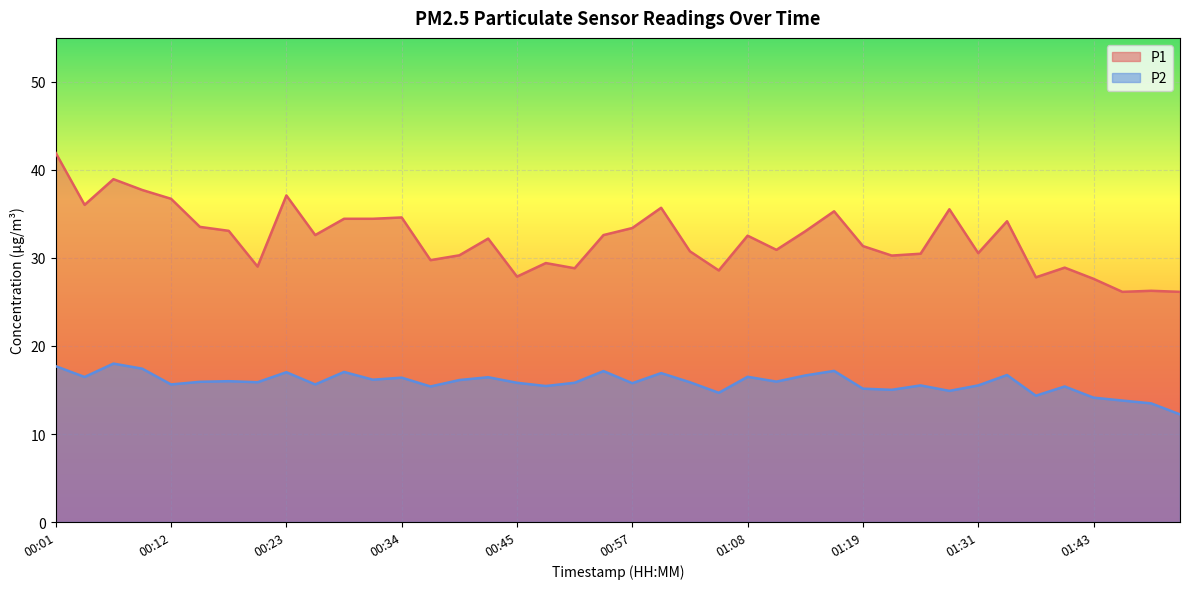

How many data points in P2 are above 15?

33